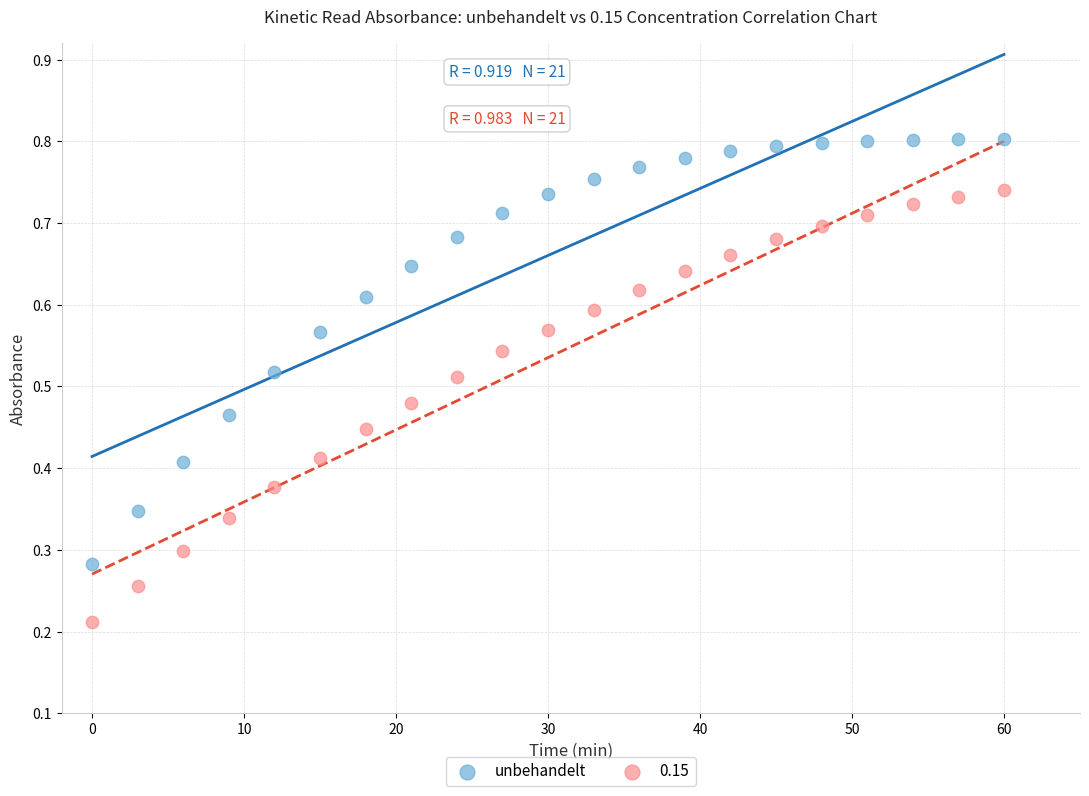

Which series reaches the minimum Y coordinate?

0.15